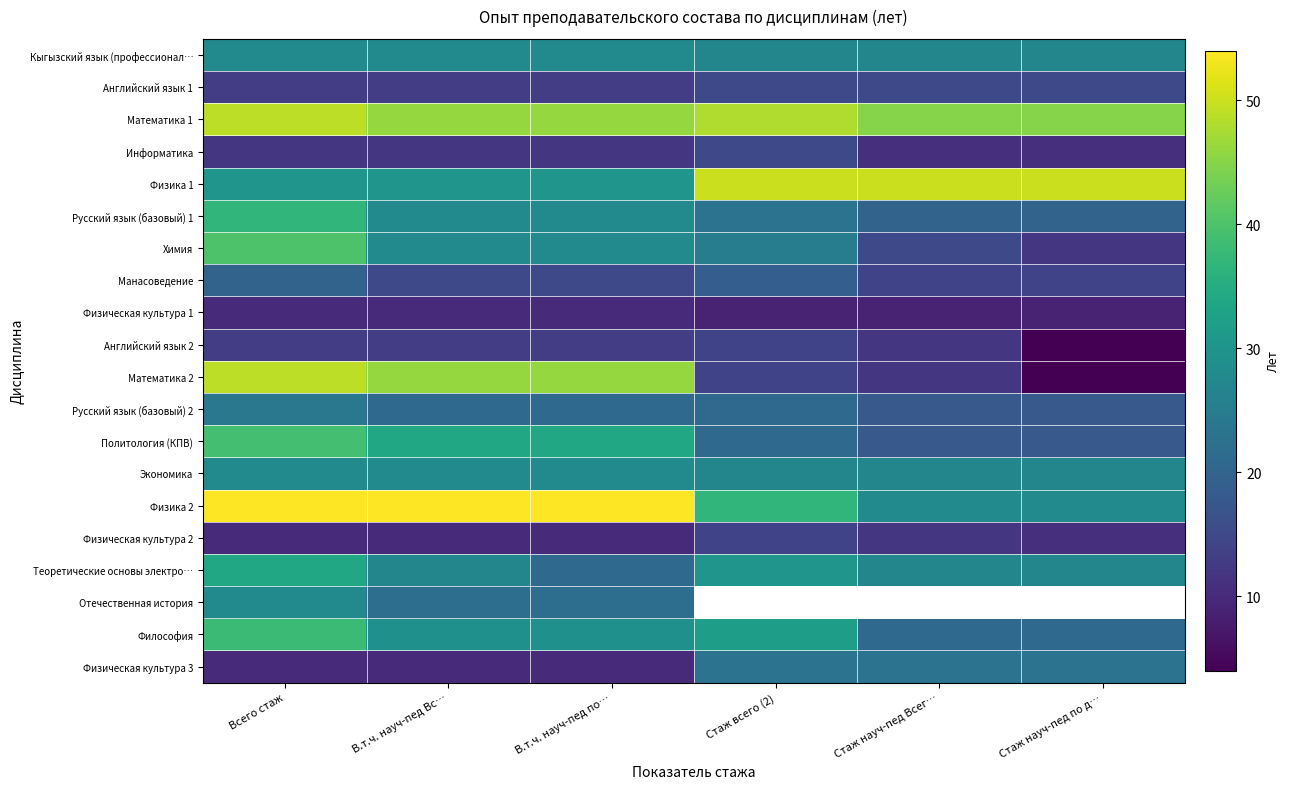

What is the minimum value for Манасоведение?

14.0